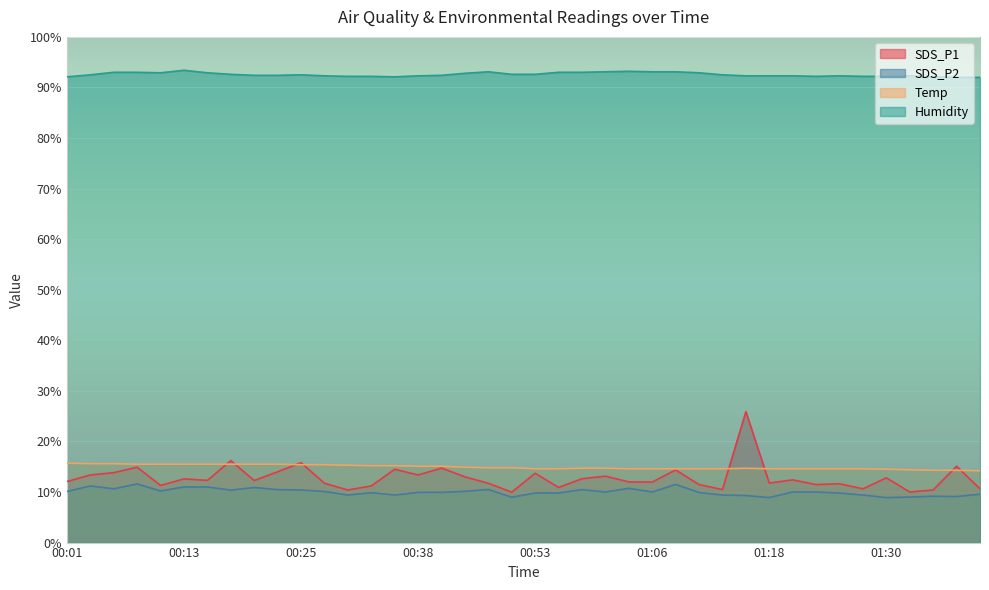

True or false: SDS_P1 and Humidity cross at least once.

False